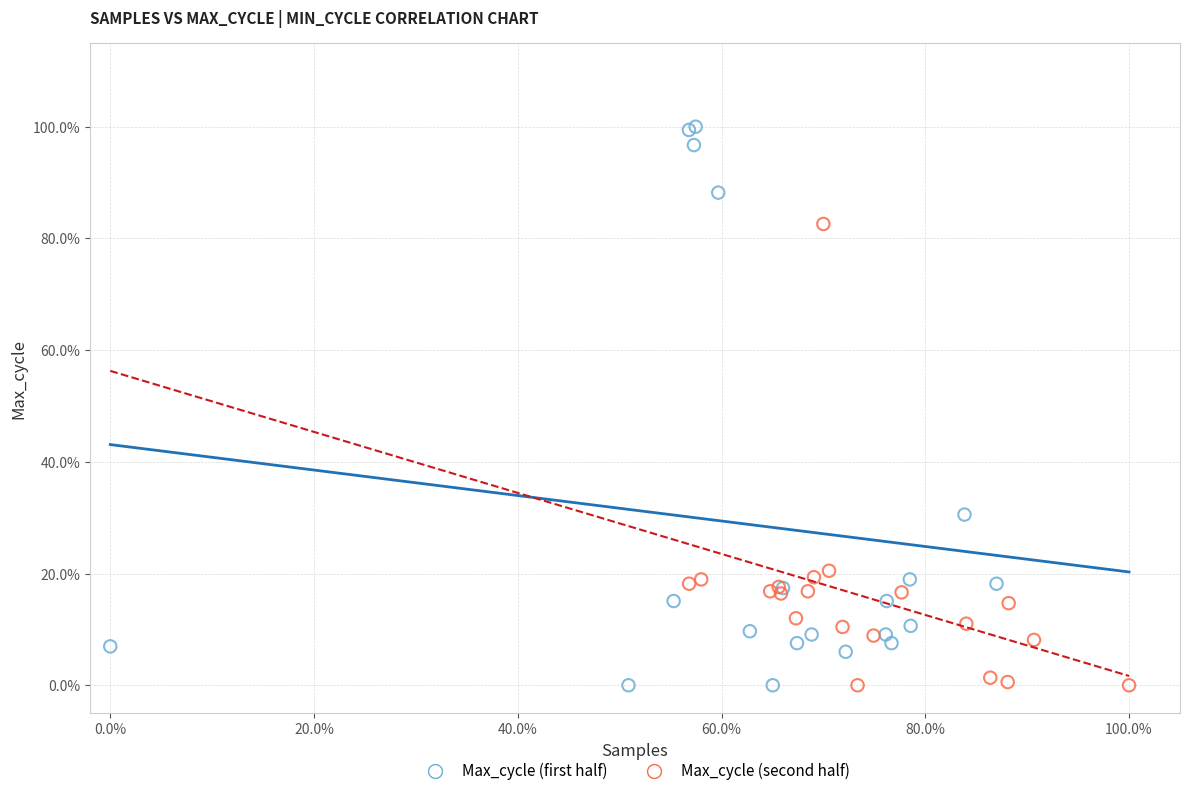

What are all the series names shown in the legend?

Max_cycle (first half), Max_cycle (second half)